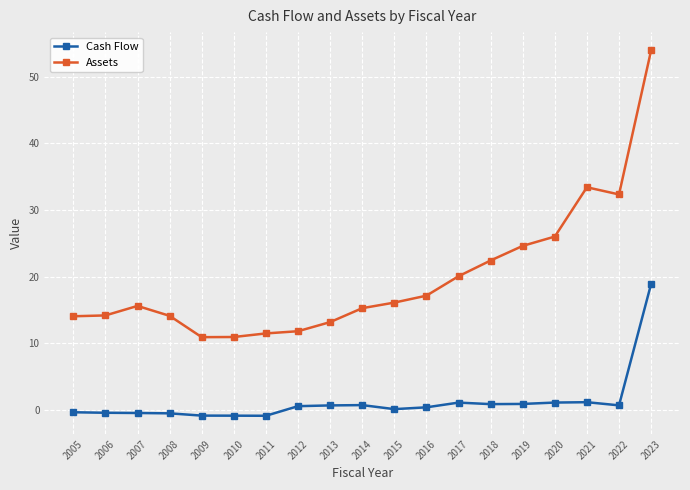

Which series has the largest range (max minus min)?

Assets